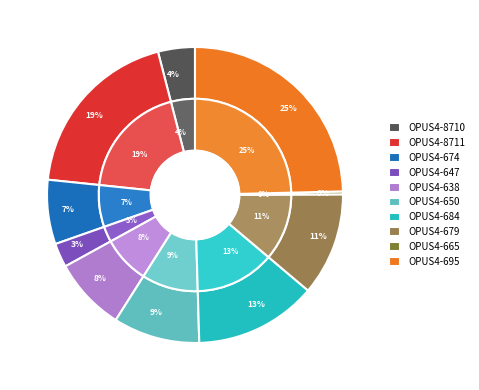

To the nearest percent, what is the combined percentage of OPUS4-695 and OPUS4-647?

27%